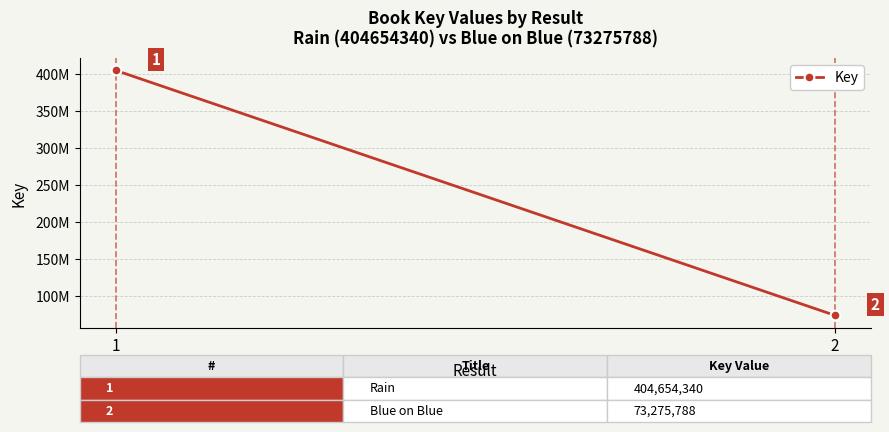

What is the ratio of the value at 1 to the value at 2?

5.5